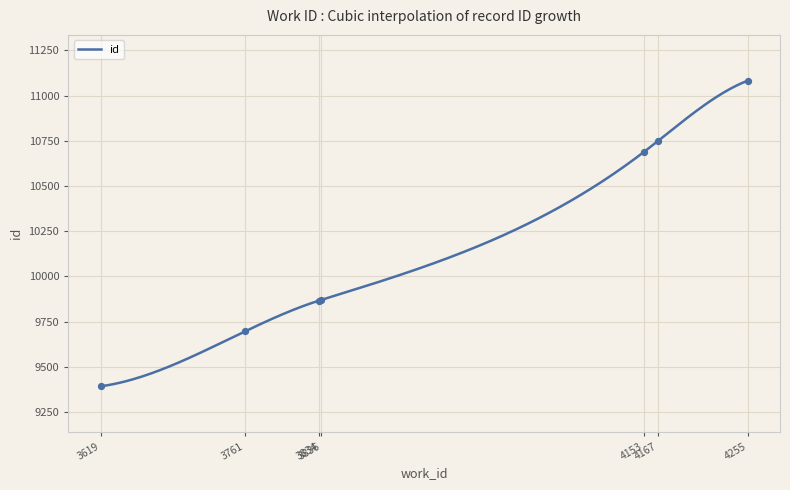

Approximately how many times larger is the value at 4255 compared to 3834?

1.1